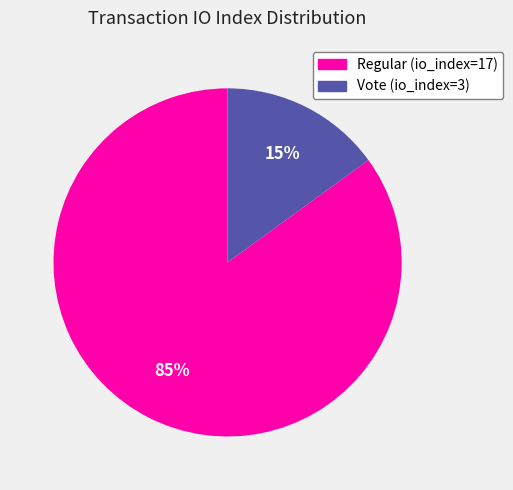

True or false: Vote (io_index=3) accounts for 30% of the total.

False